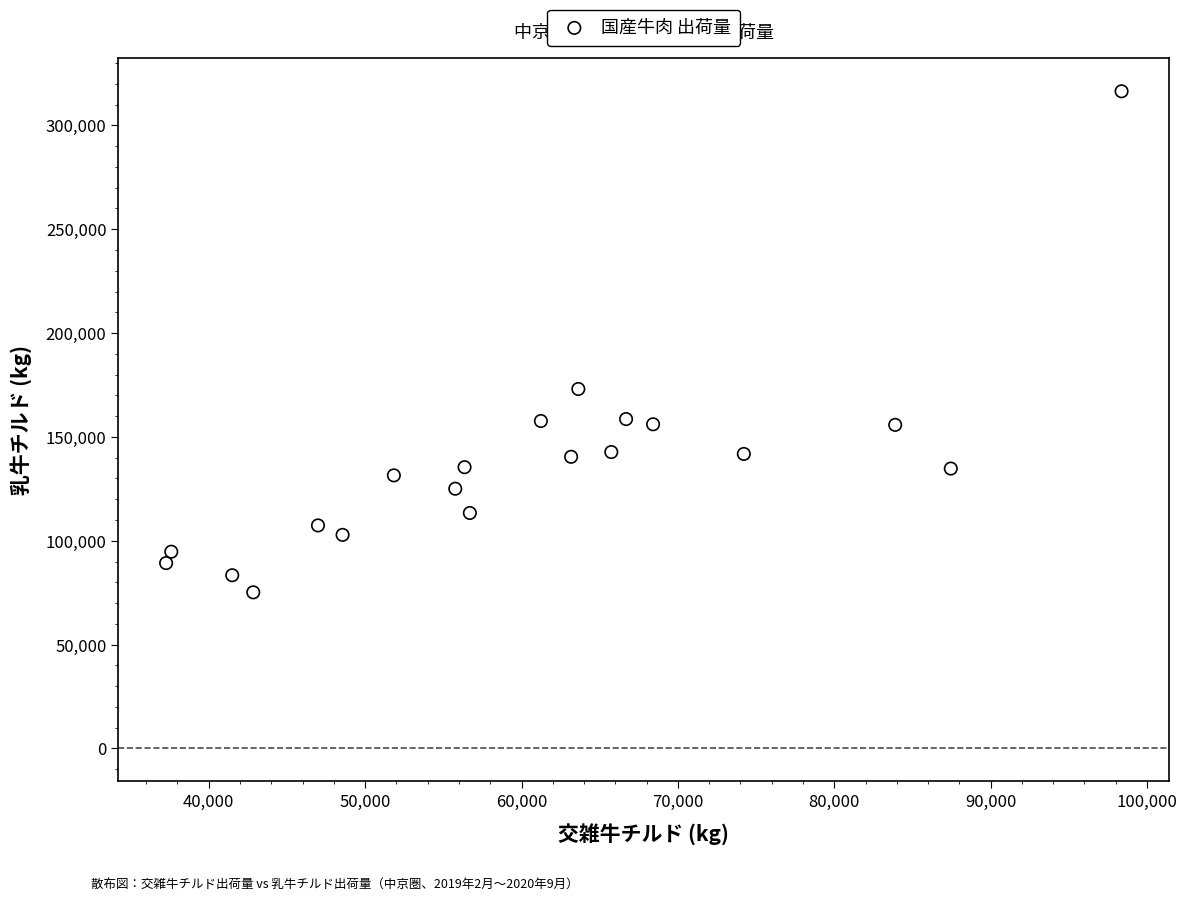

What is the range of Y values (max minus min)?

241260